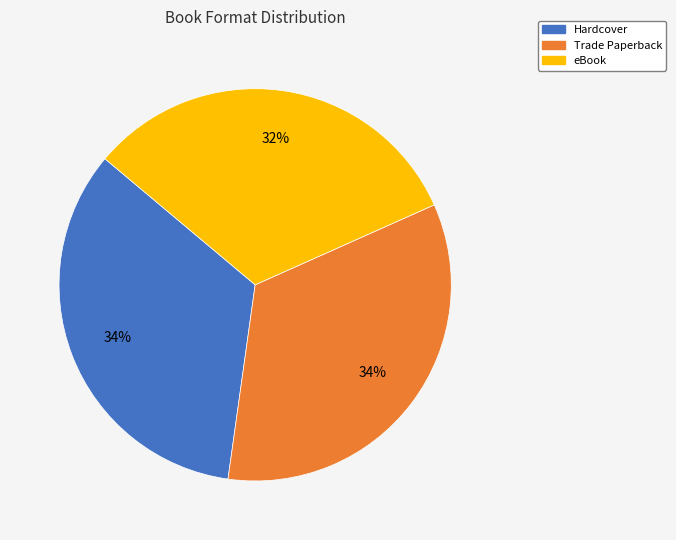

To the nearest percent, what percentage of the pie is Trade Paperback?

34%